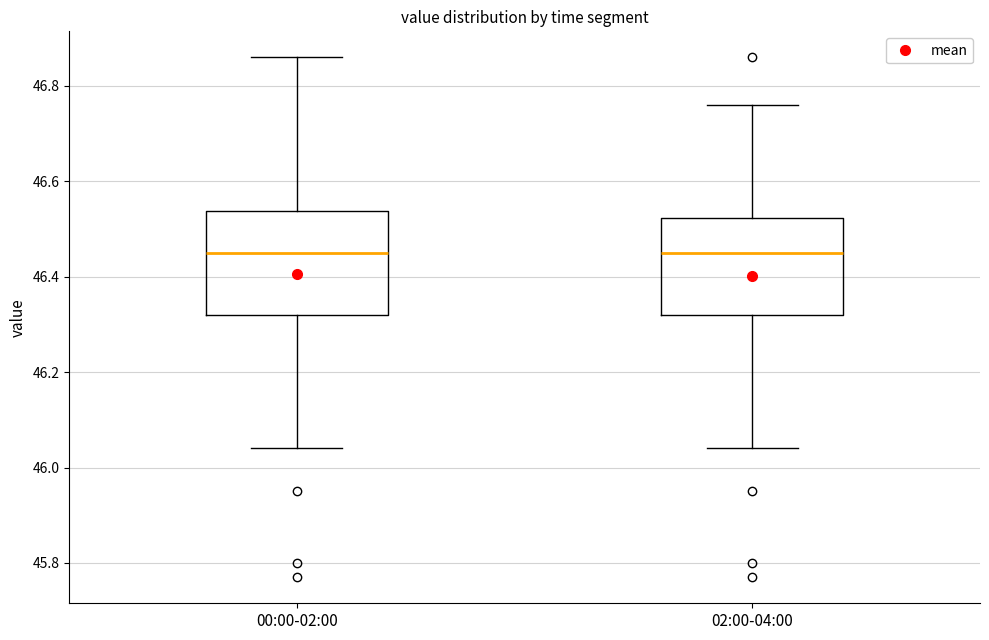

Reading left to right, transcribe this box plot: for each box, give where its median line is, the range the box spans, and where its two whiskers end, as read against the y-axis. The values are not printed on the chart, so give them approximately, as read against the axis.

00:00-02:00: median 46.46, box 46.32 to 46.54, whiskers 46.04 to 46.86
02:00-04:00: median 46.46, box 46.32 to 46.52, whiskers 46.04 to 46.76